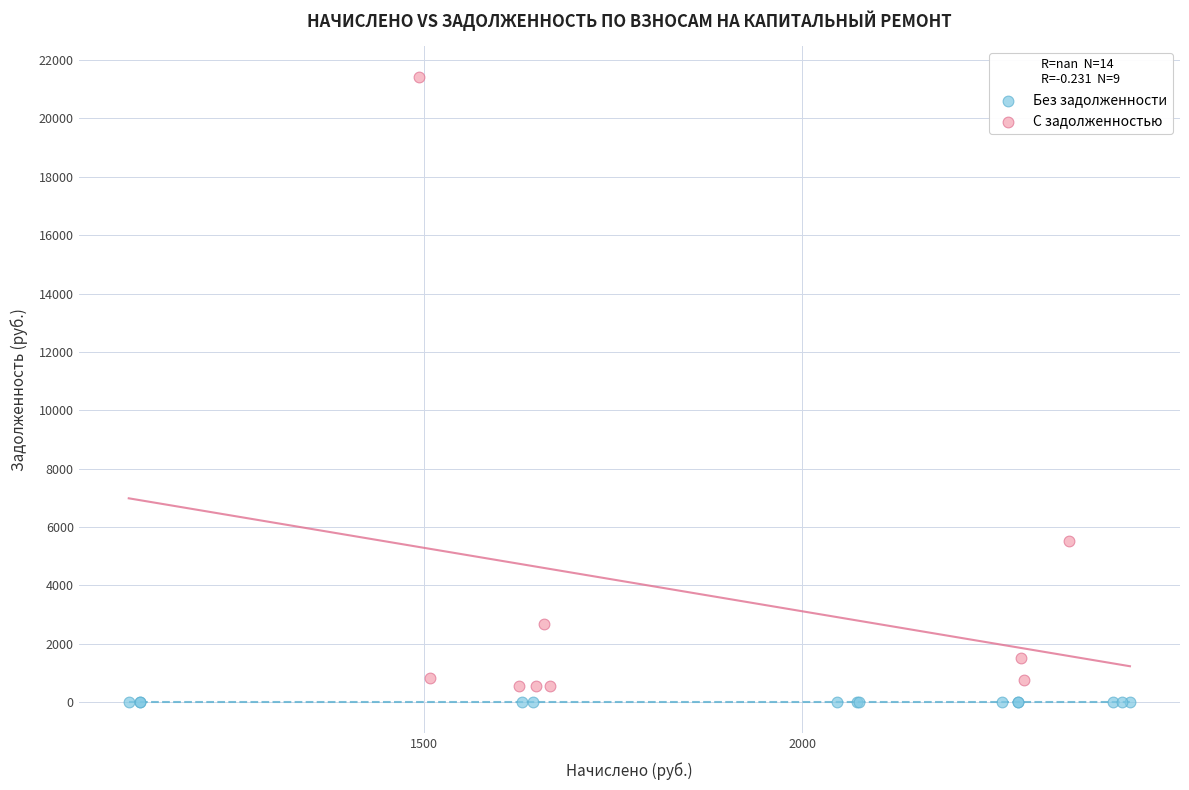

Which series contains the highest Y value?

С задолженностью